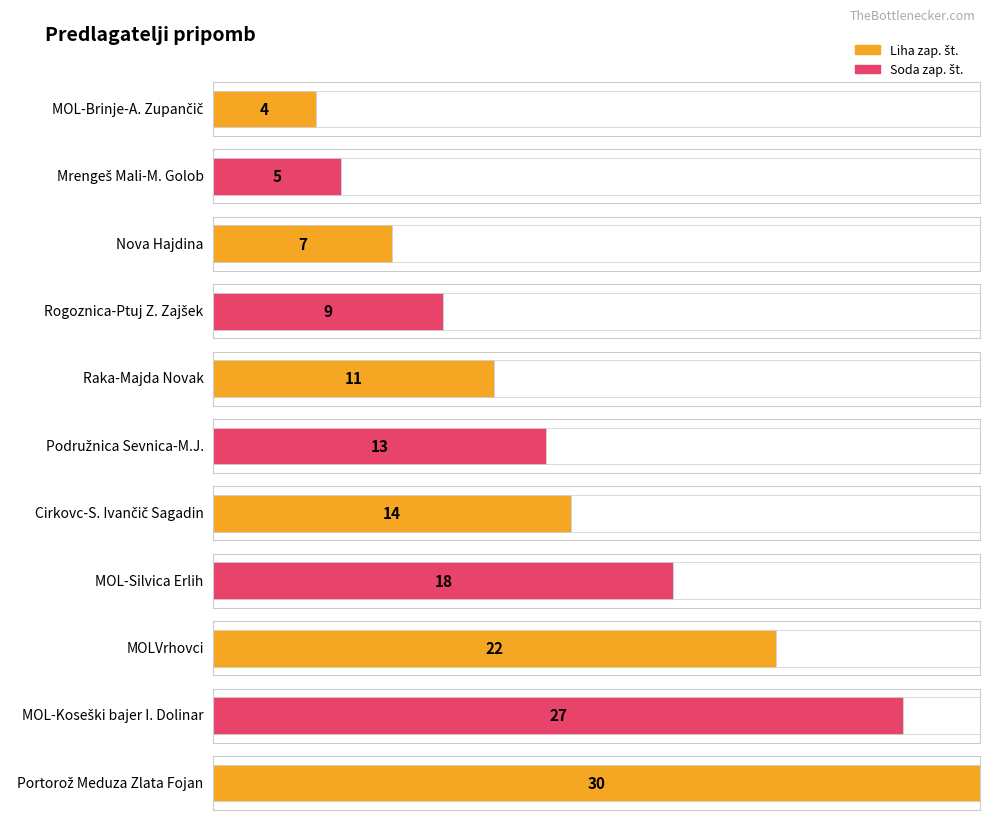

What is the change in value from MOL-Brinje-A. Zupančič to Rogoznica-Ptuj Z. Zajšek?

+5